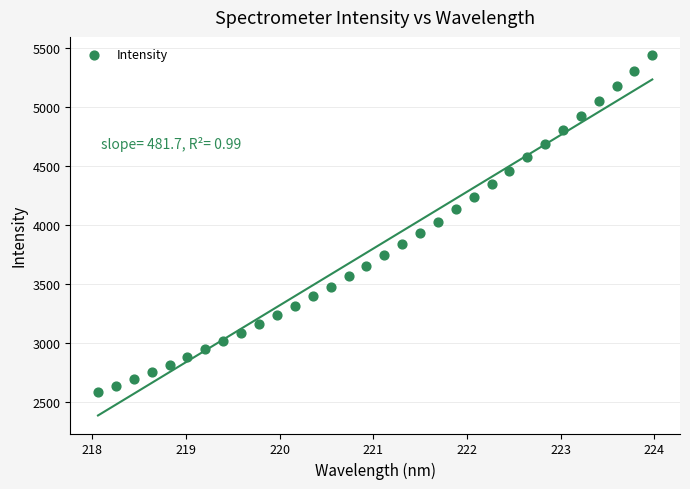

What is the range of Y values (max minus min)?

2864.5